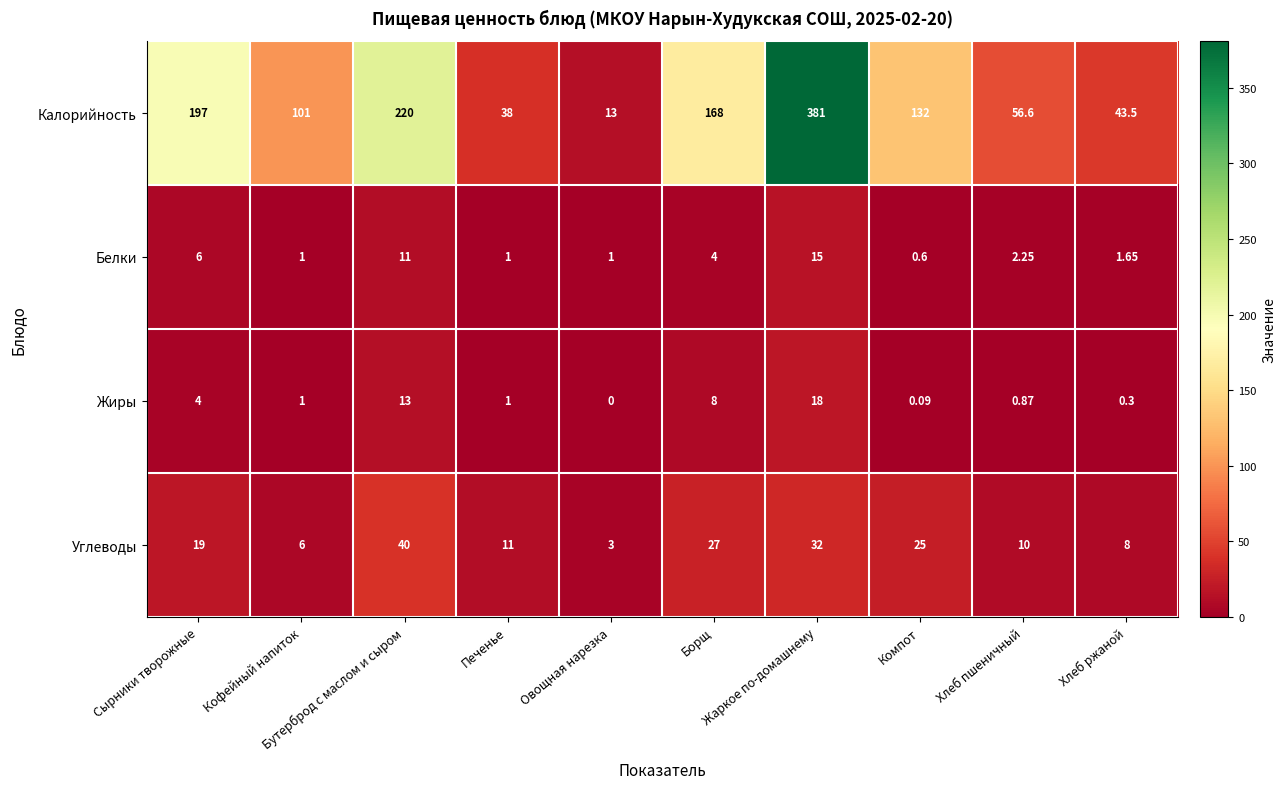

What is the total value across all series at Компот?

157.7